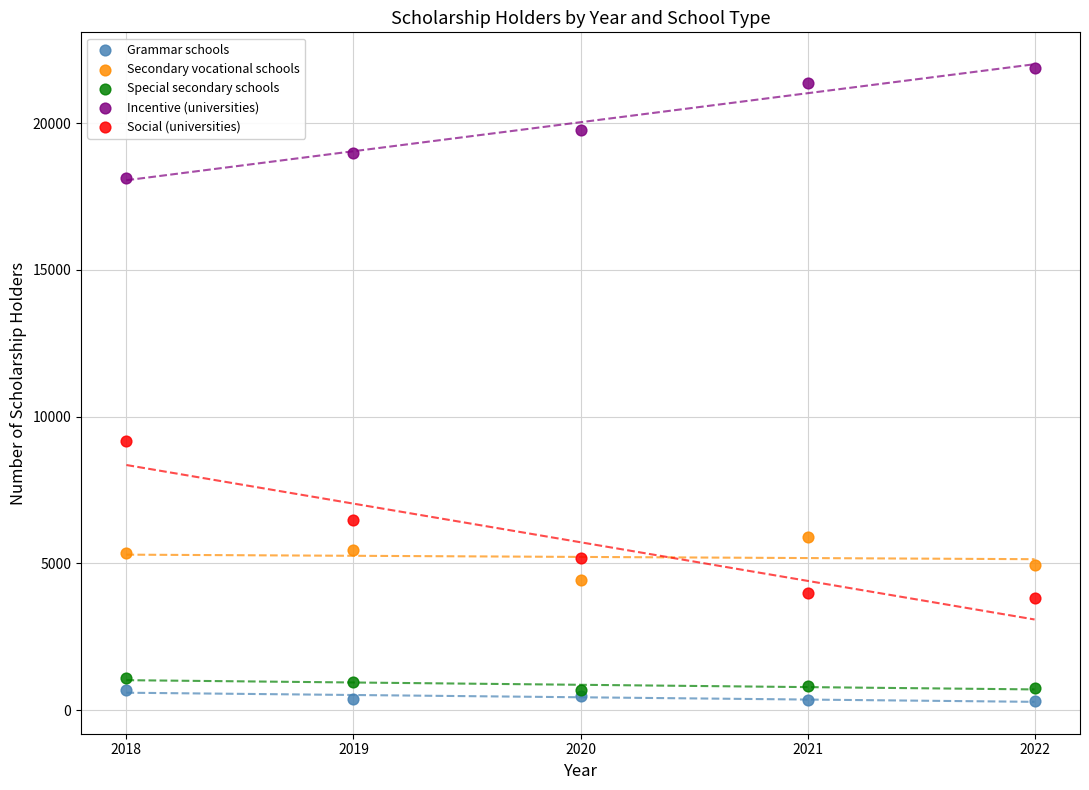

Which series reaches the minimum Y coordinate?

Grammar schools